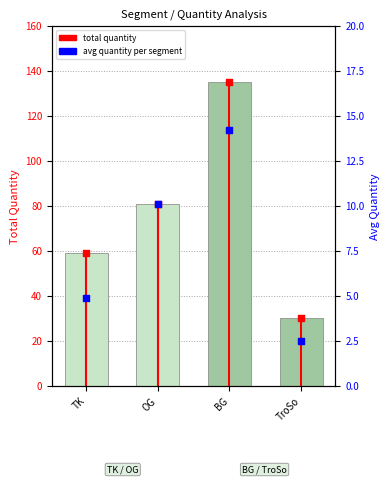

Between BG and TroSo, which is larger?

BG